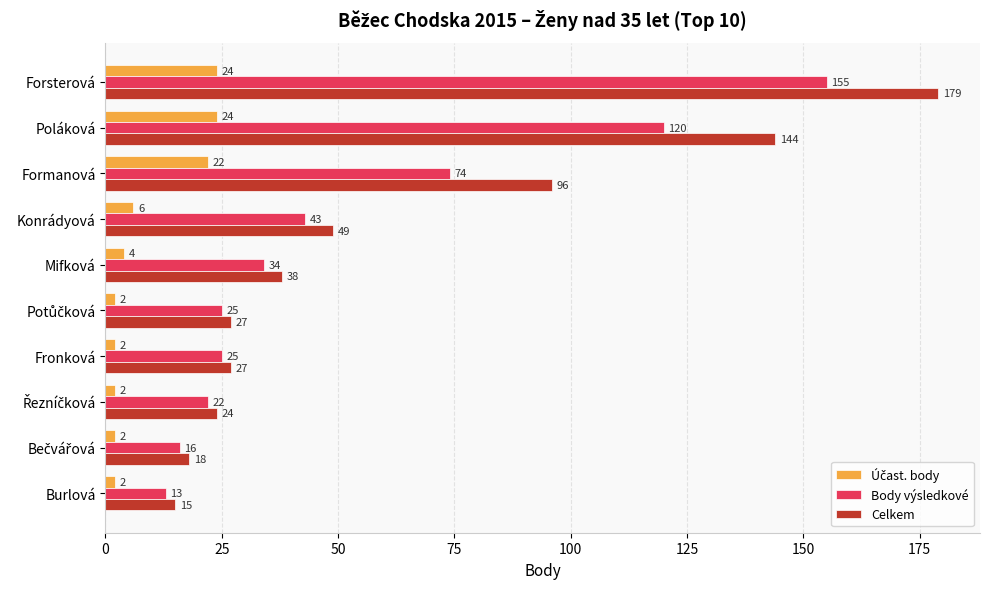

What is the total value across all series at Forsterová?

358